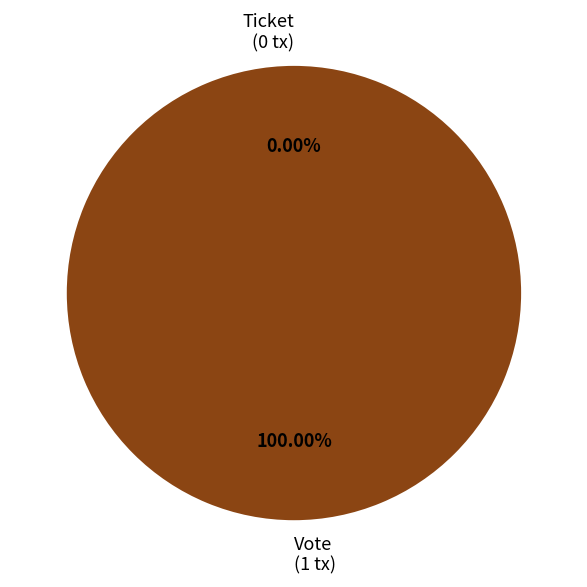

Which slice is the smallest?

Ticket